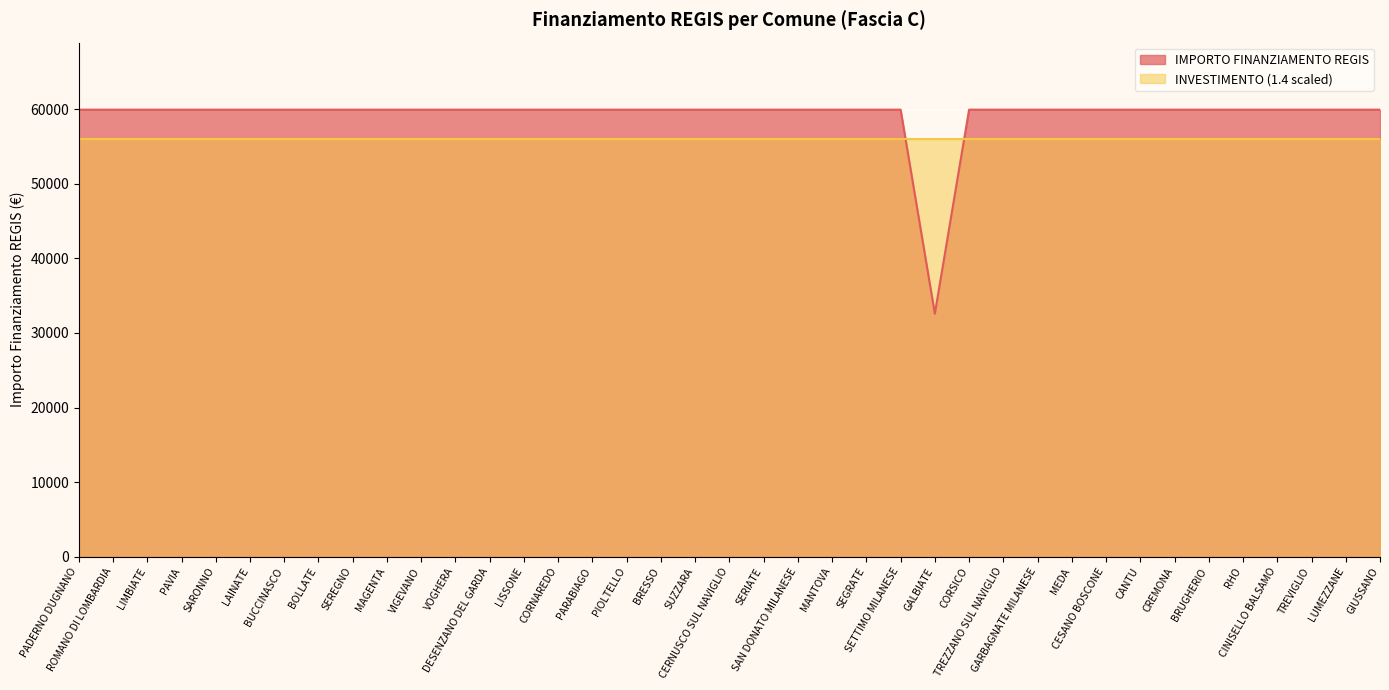

What is the value of the 22nd point from the left?

59966